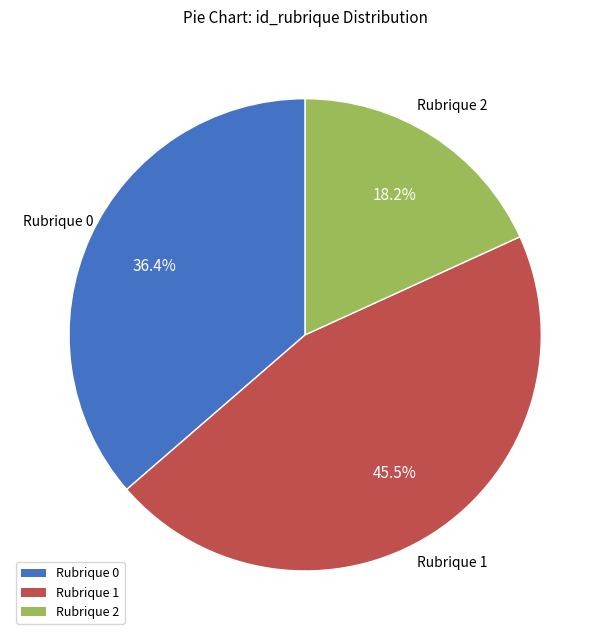

Rank the categories by value from lowest to highest.

Rubrique 2, Rubrique 0, Rubrique 1